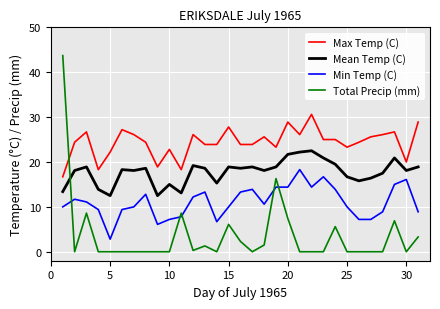

What is the difference between the maximum and minimum values in the Min Temp (C) series?

15.5